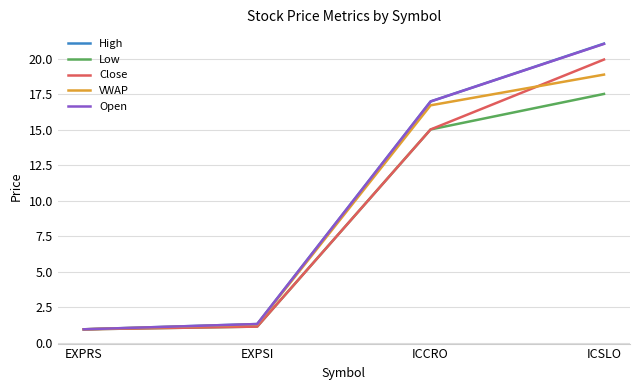

What is the total value across all series at ICCRO?

80.7